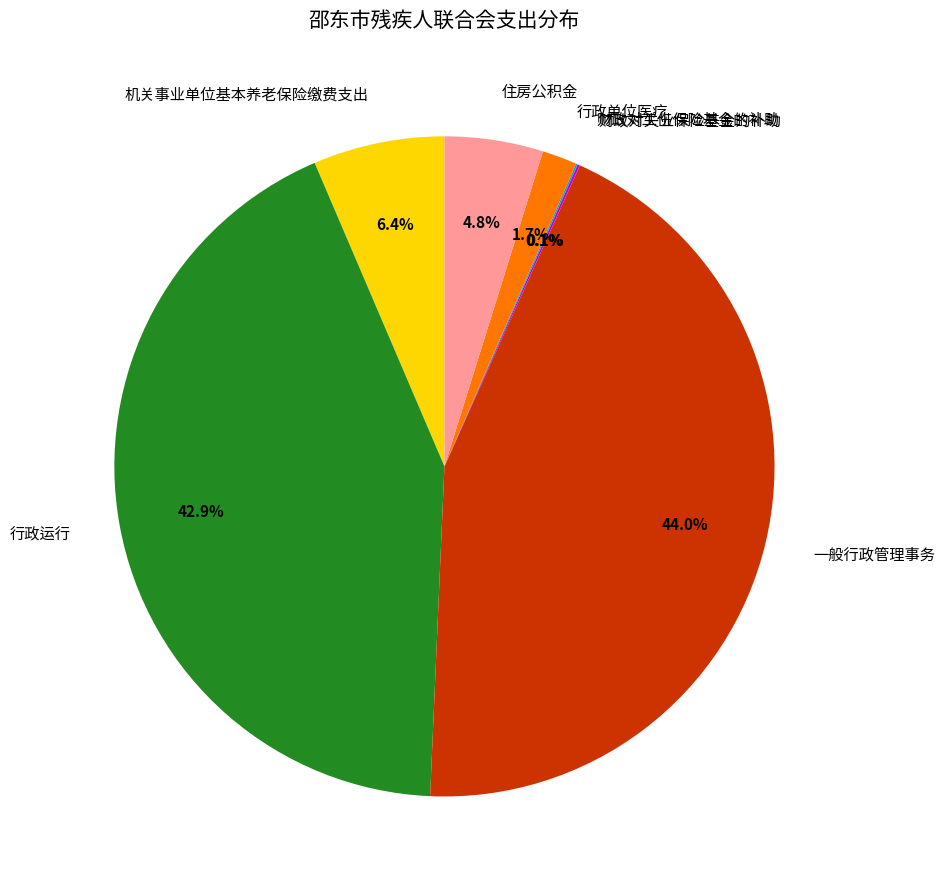

Which slice is the largest?

一般行政管理事务